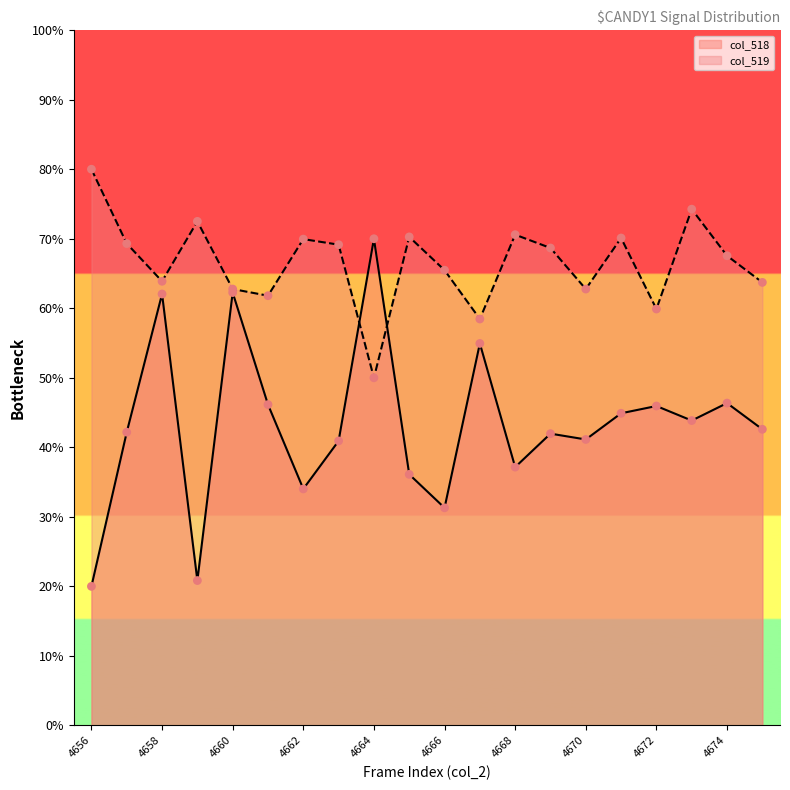

At how many categories does at least one series exceed 21?

20